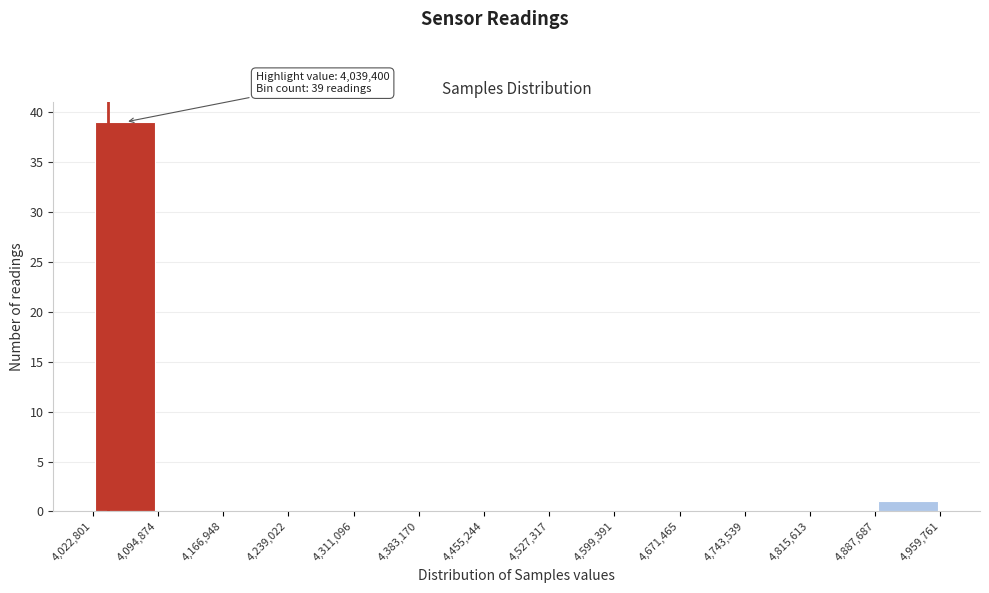

Over which range of the x-axis is the bar tallest?

4,022,801 to 4,094,874